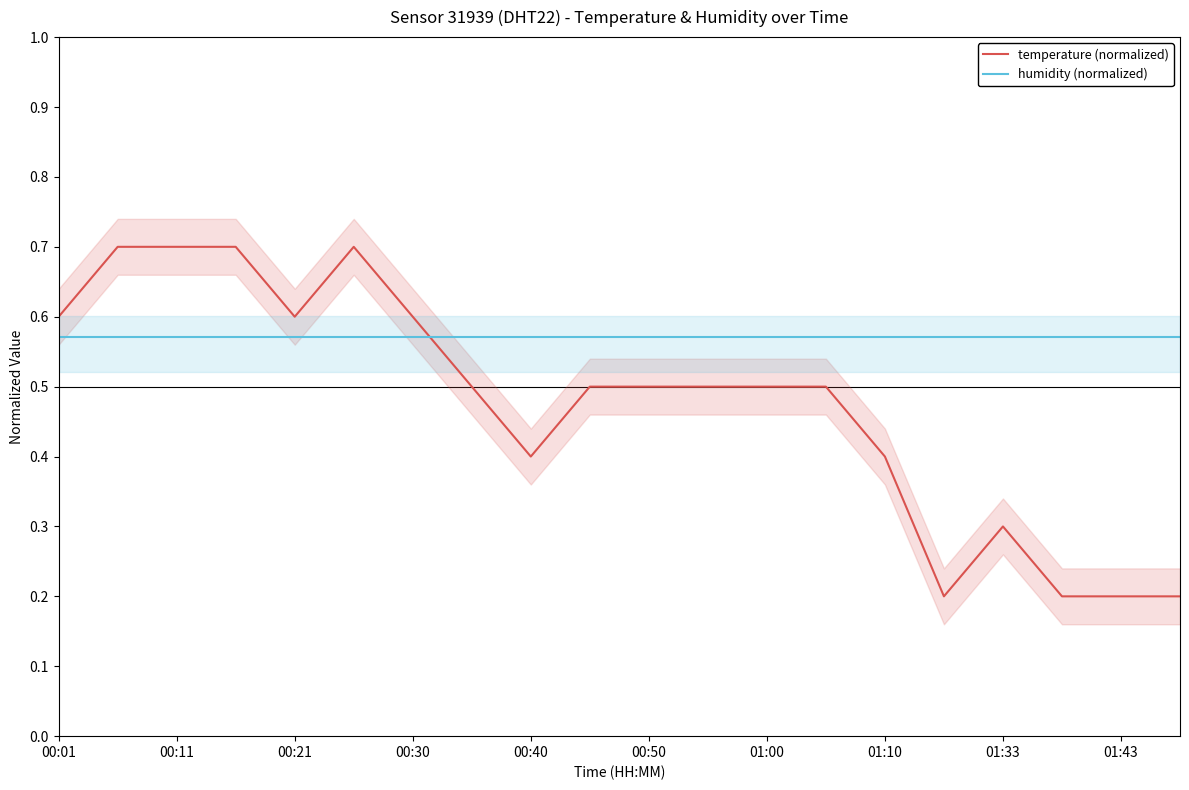

In temperature (normalized), how many points are higher than both neighbors (excluding endpoints)?

2